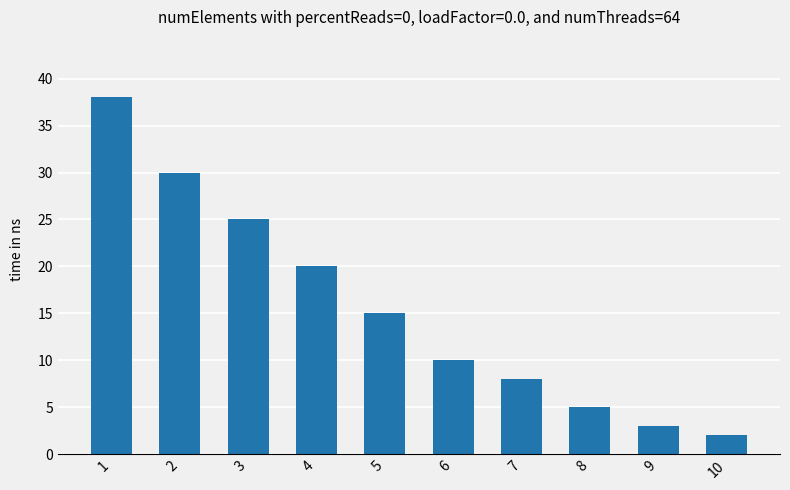

Where does the data first go above 15?

1